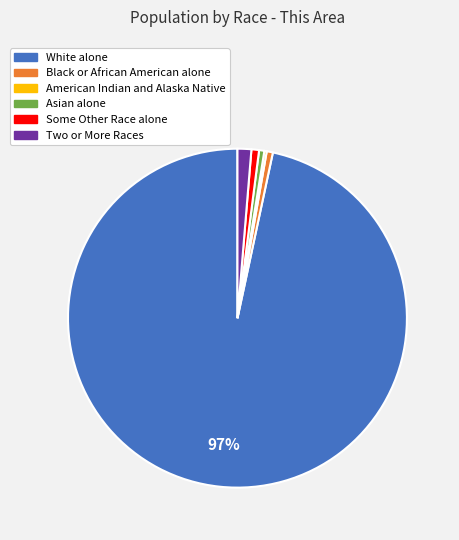

Which slice is the largest?

White alone